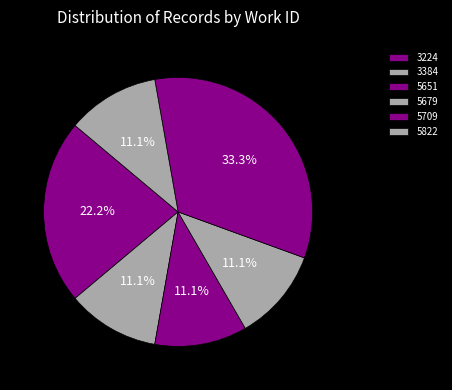

How many slices are in this pie chart?

6